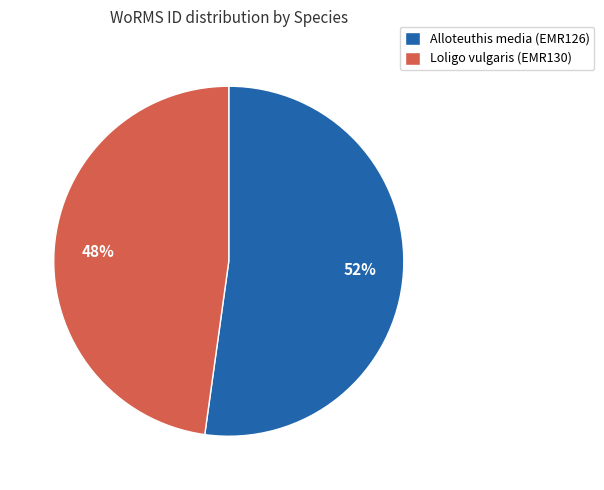

Do Alloteuthis media (EMR126) and Loligo vulgaris (EMR130) together represent more than half of the pie?

Yes